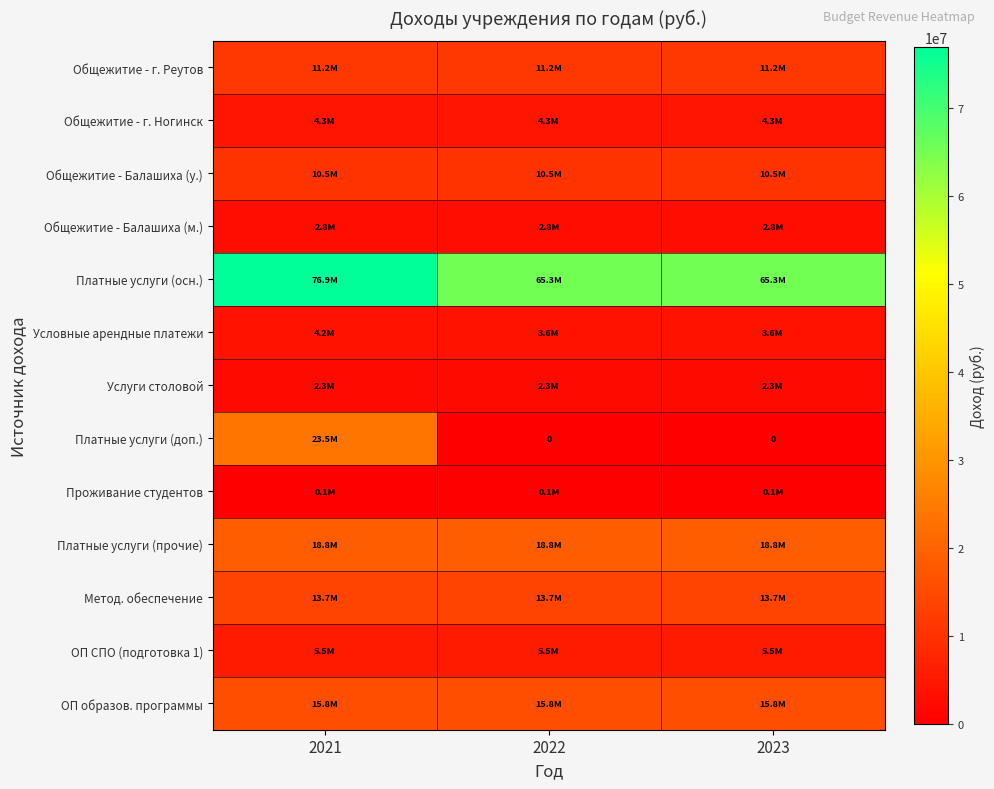

Which has a higher value, 2022 or 2023?

2022